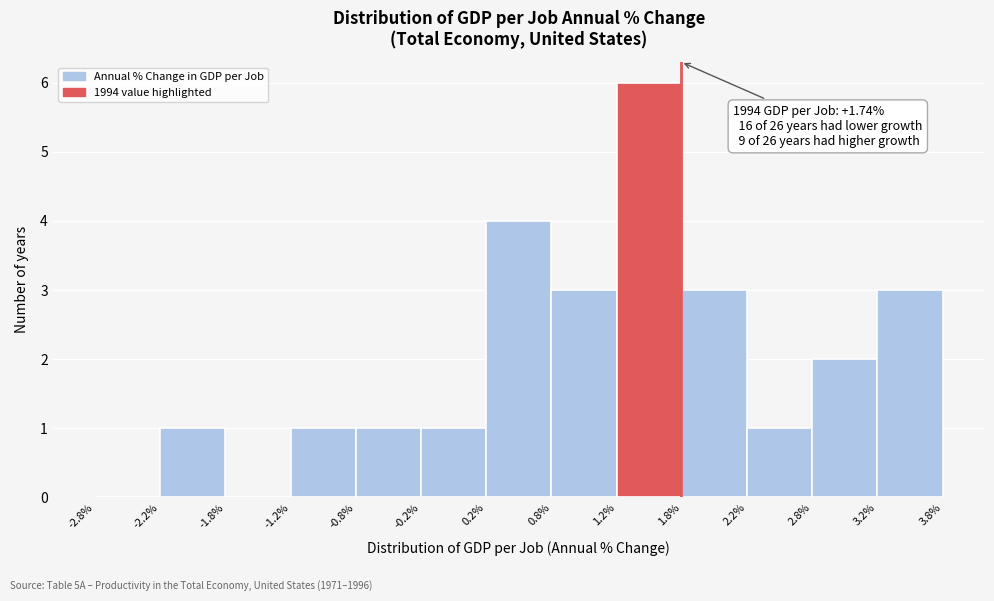

Which range on the x-axis has the tallest bar?

1.2% to 1.8%